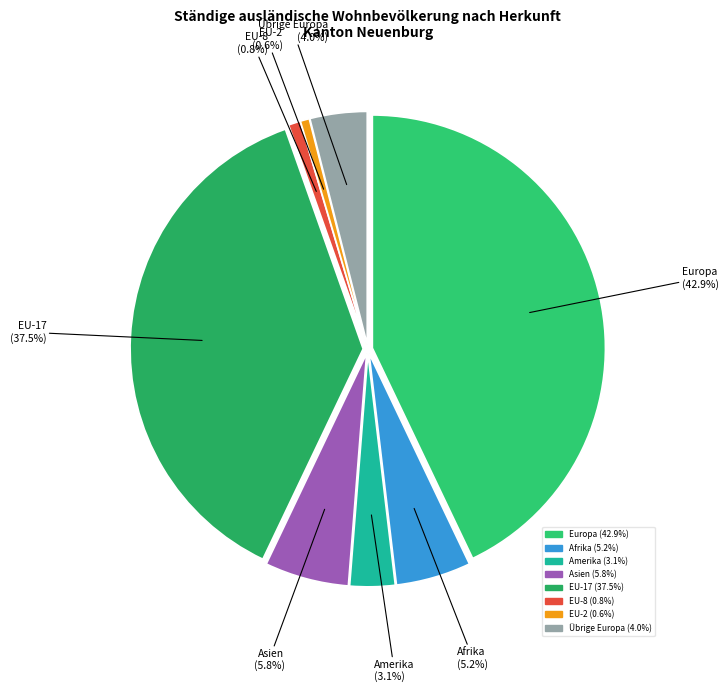

Which slice is the largest?

Europa